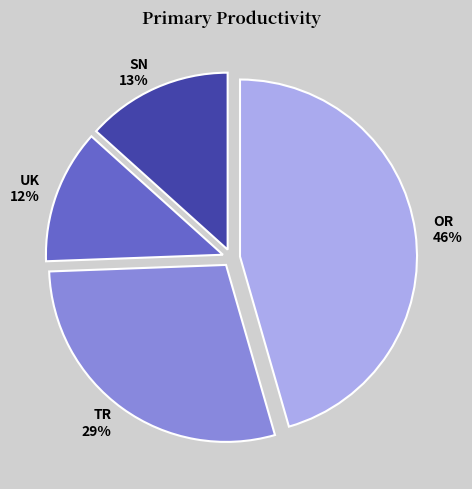

Rank the categories by value from lowest to highest.

UK, SN, TR, OR